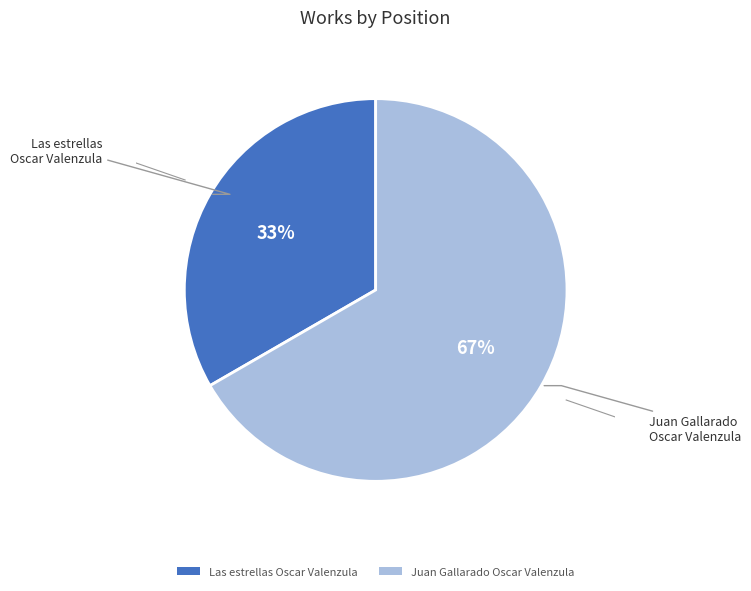

Is it true that Juan Gallarado Oscar Valenzula is 79% of the pie?

False